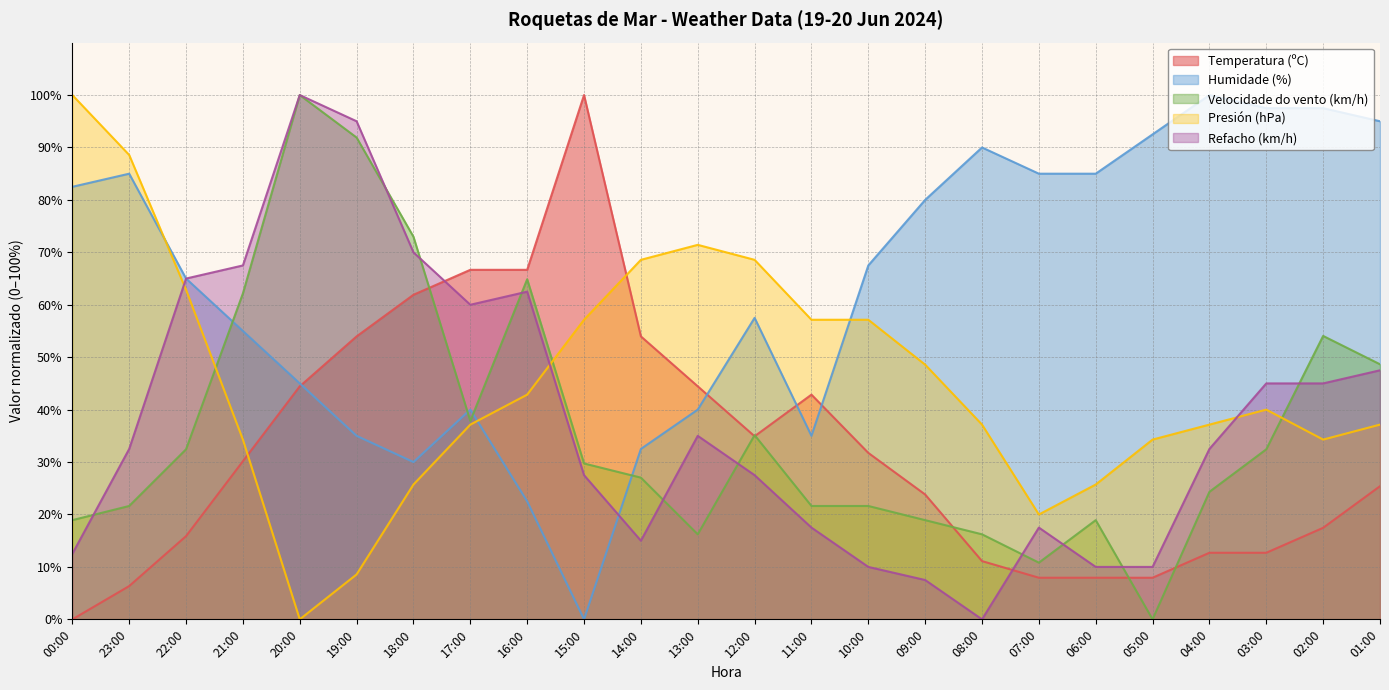

What is the sum of the Humidade (%) values at 19:00 and 17:00?

75.0